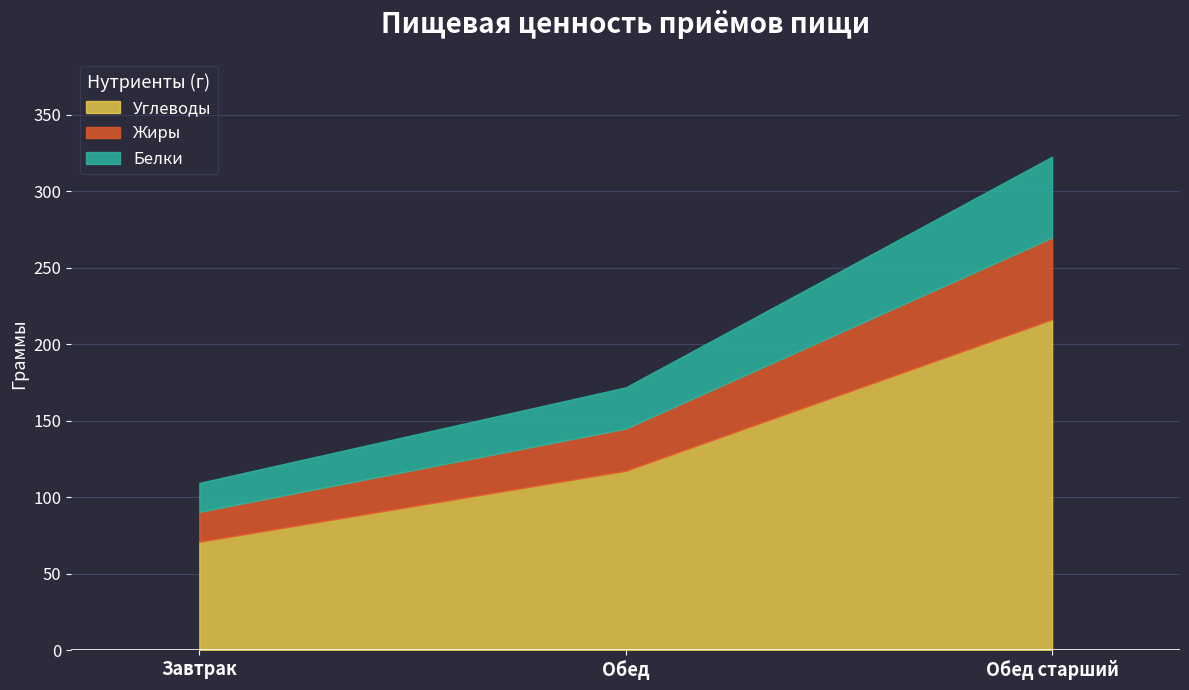

Where is Углеводы nearest to the value 143?

Обед